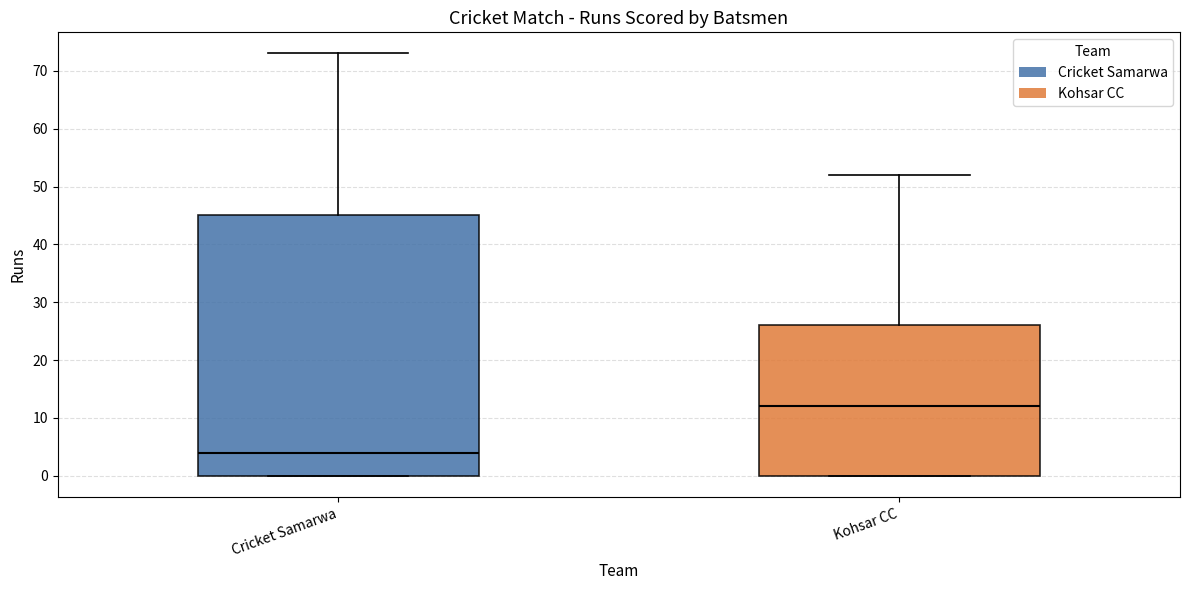

Which box's median line is the lowest?

Cricket Samarwa